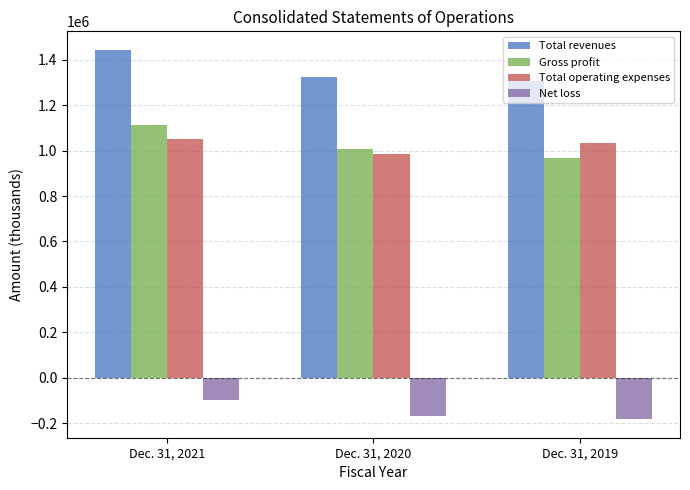

Which label corresponds to the smallest value in the chart?

Dec. 31, 2019